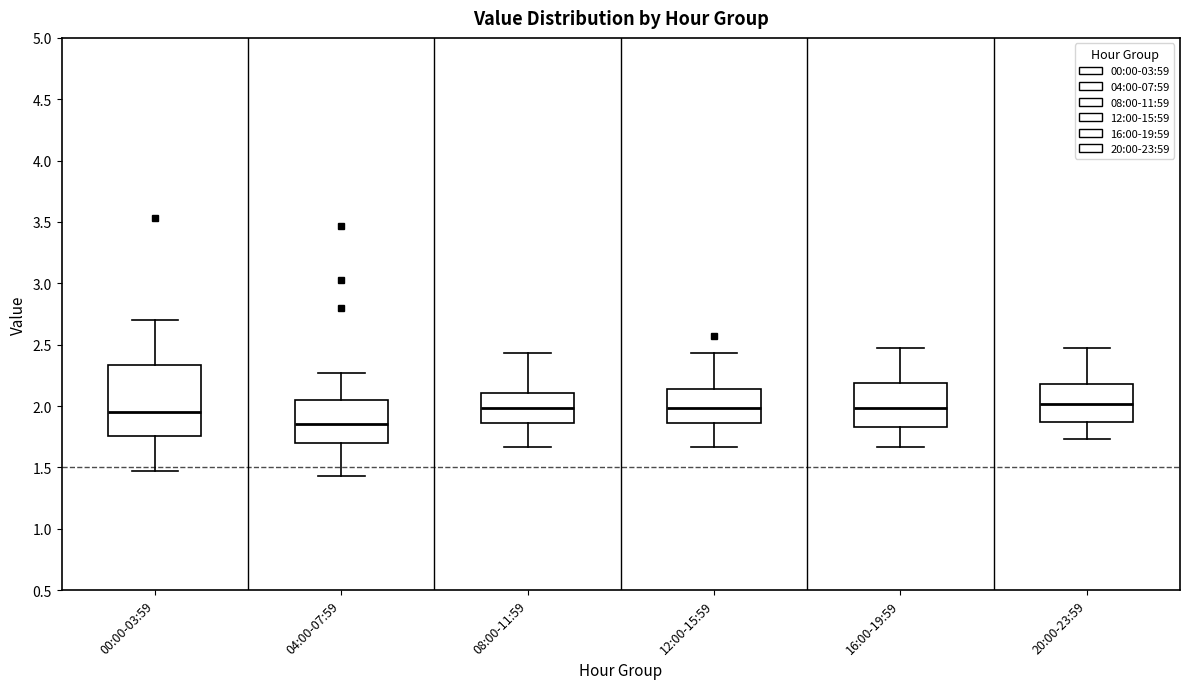

Which box has the lowest median line?

04:00-07:59